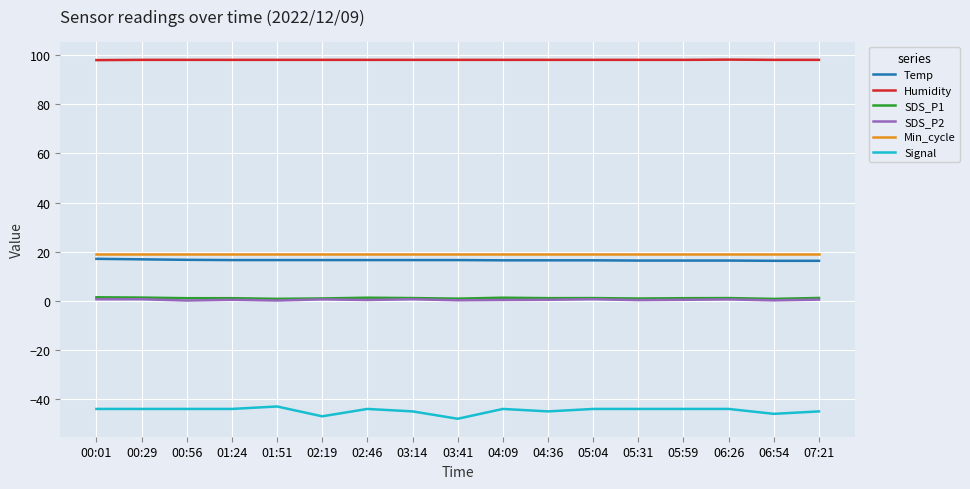

True or false: Min_cycle has a value of 19.0 at 07:21.

True